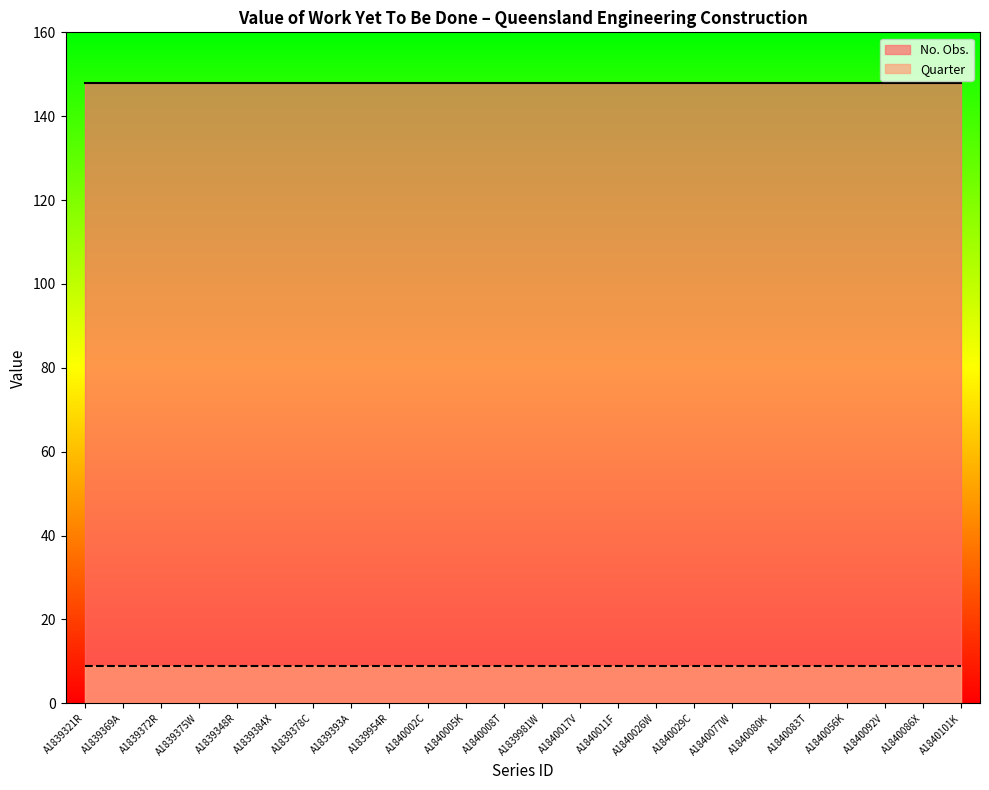

True or false: No. Obs. has a value of 33 at A1839384X.

False